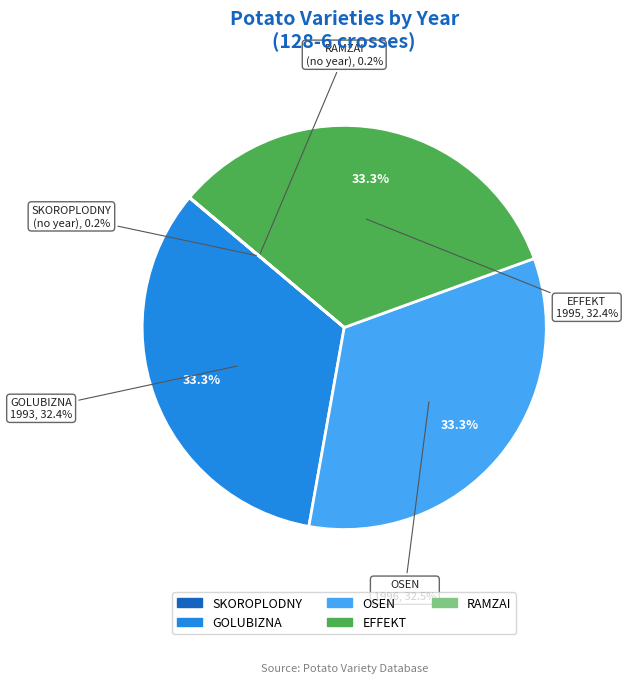

True or false: OSEN accounts for 33% of the total.

True